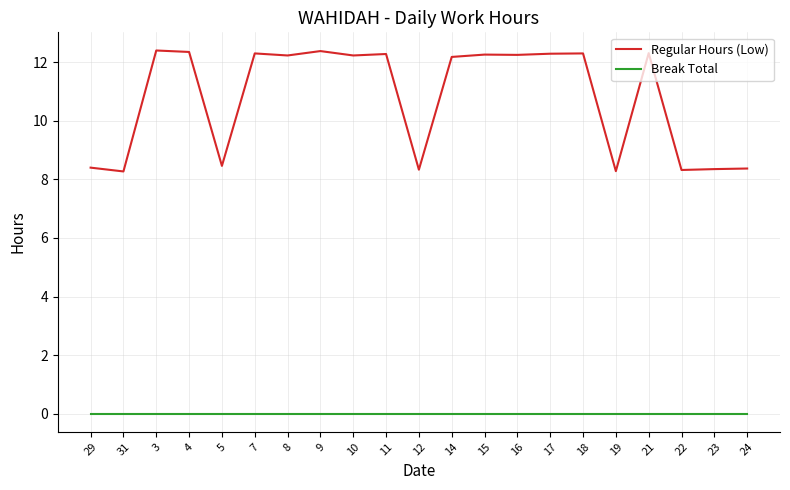

True or false: Regular Hours (Low) and Break Total intersect in this chart.

False